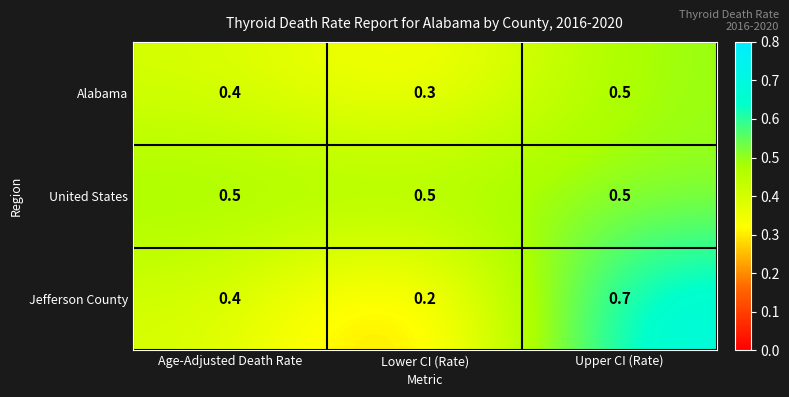

How many categories are shown in the chart?

3